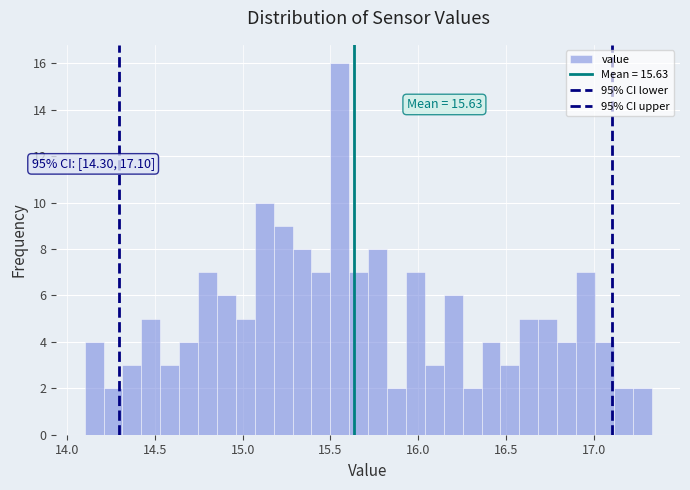

Read against the x-axis, roughly where is the centre of the tallest bar?

15.55